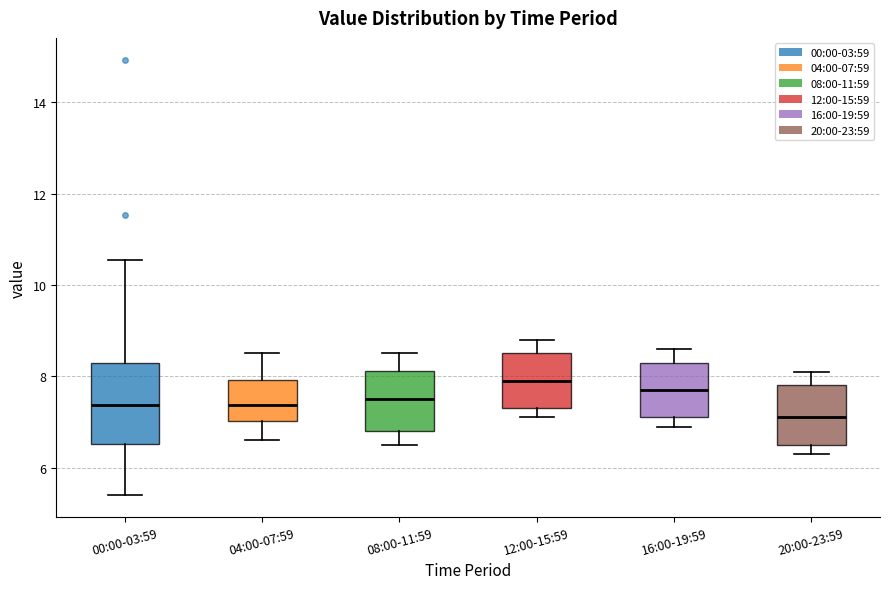

Reading left to right, read every box against the y-axis: the position of its median line, the range the box covers, and the ends of its whiskers. The values are not printed on the chart, so give them approximately, as read against the axis.

00:00-03:59: median 7.4, box 6.6 to 8.2, whiskers 5.4 to 10.6
04:00-07:59: median 7.4, box 7.0 to 8.0, whiskers 6.6 to 8.6
08:00-11:59: median 7.6, box 6.8 to 8.2, whiskers 6.6 to 8.6
12:00-15:59: median 8.0, box 7.4 to 8.6, whiskers 7.2 to 8.8
16:00-19:59: median 7.8, box 7.2 to 8.4, whiskers 7.0 to 8.6
20:00-23:59: median 7.2, box 6.6 to 7.8, whiskers 6.4 to 8.2